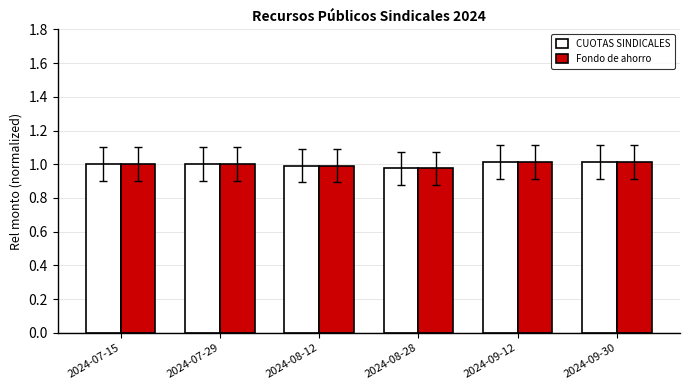

What is the total value across all series at 2024-07-29?

2.0